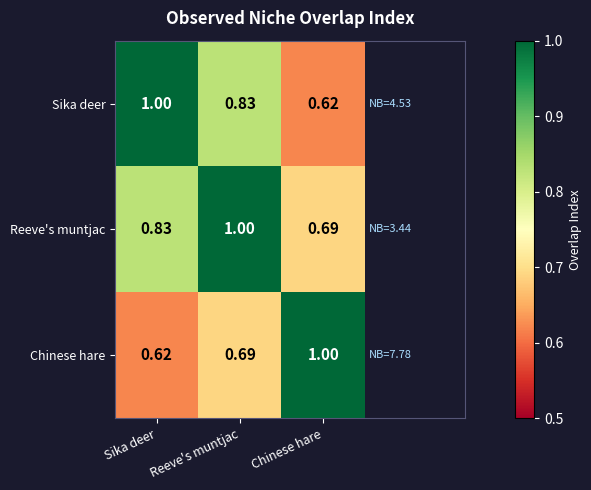

List the series in order of their overall mean, lowest first.

Chinese hare, Sika deer, Reeve's muntjac